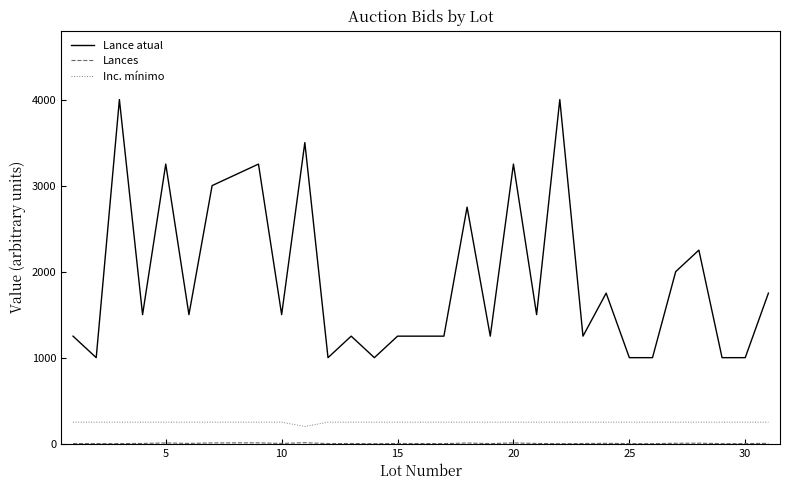

Which series has the largest total across all categories?

Lance atual